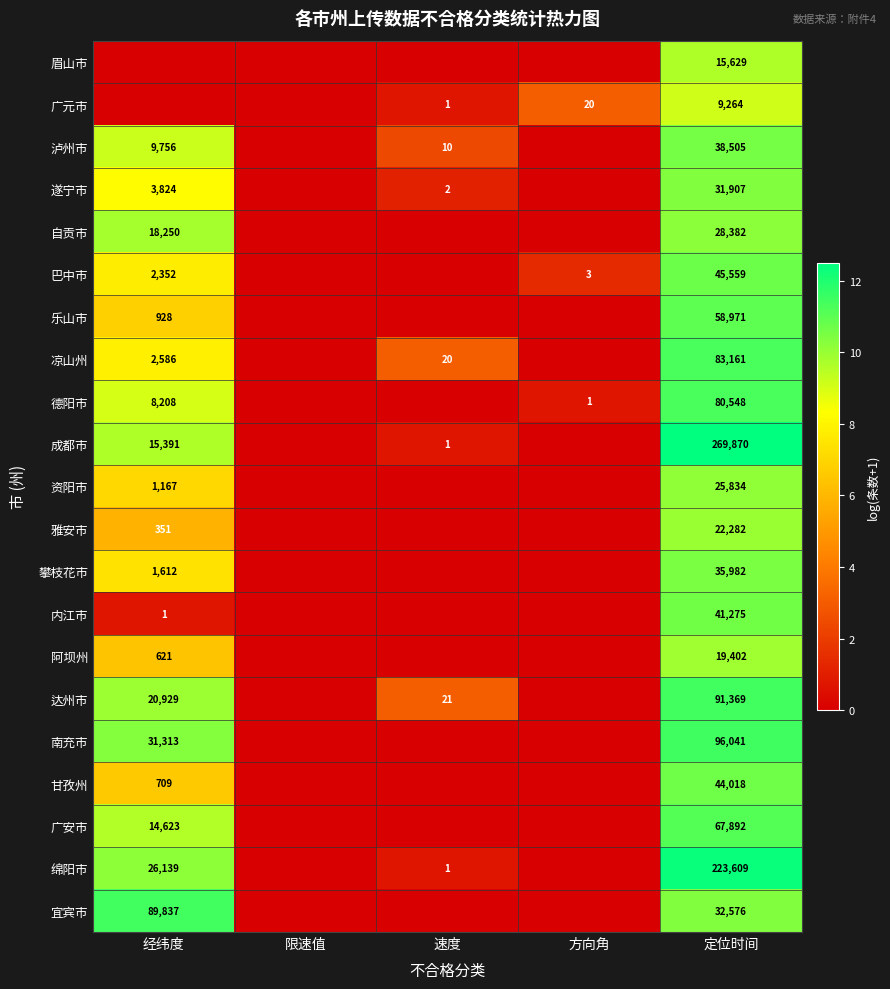

What is the spread (max minus min) of values at 定位时间?

260606